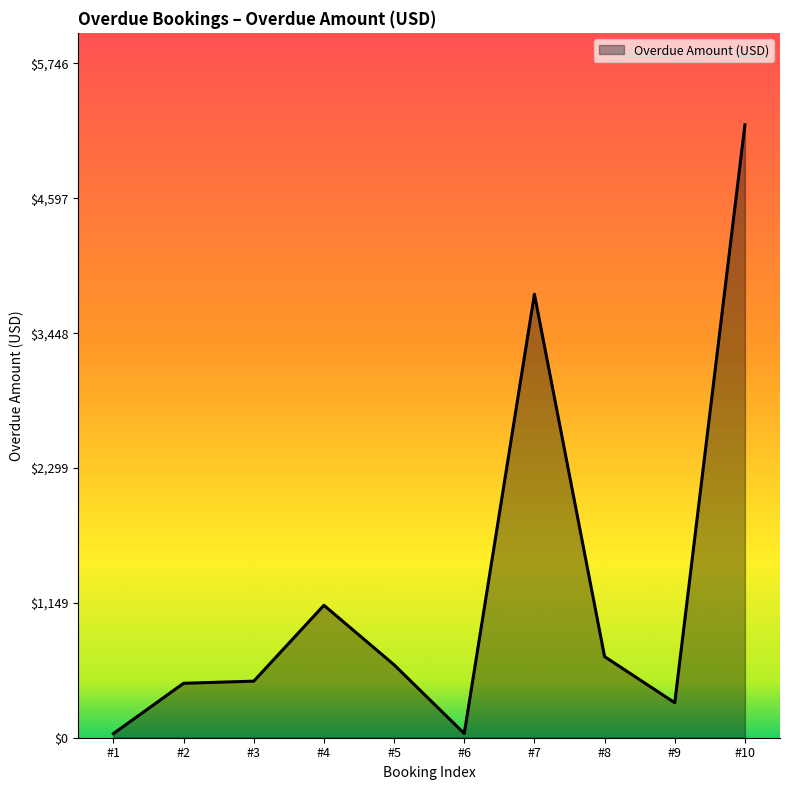

Is it true that the value at #3 is 771.7?

False